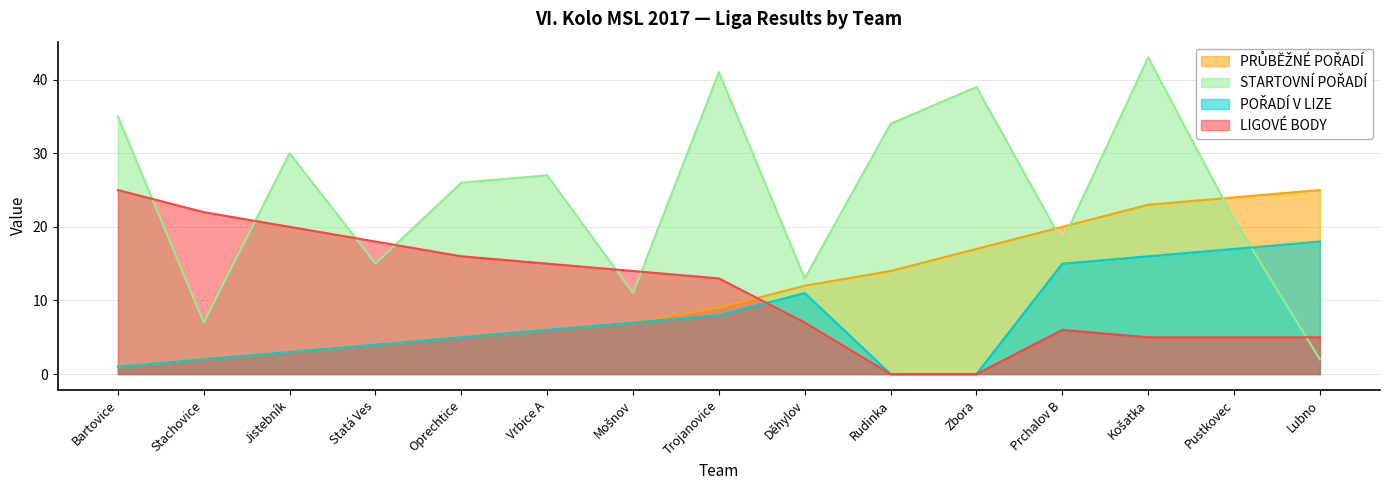

Where is LIGOVÉ BODY nearest to the value 12?

Trojanovice